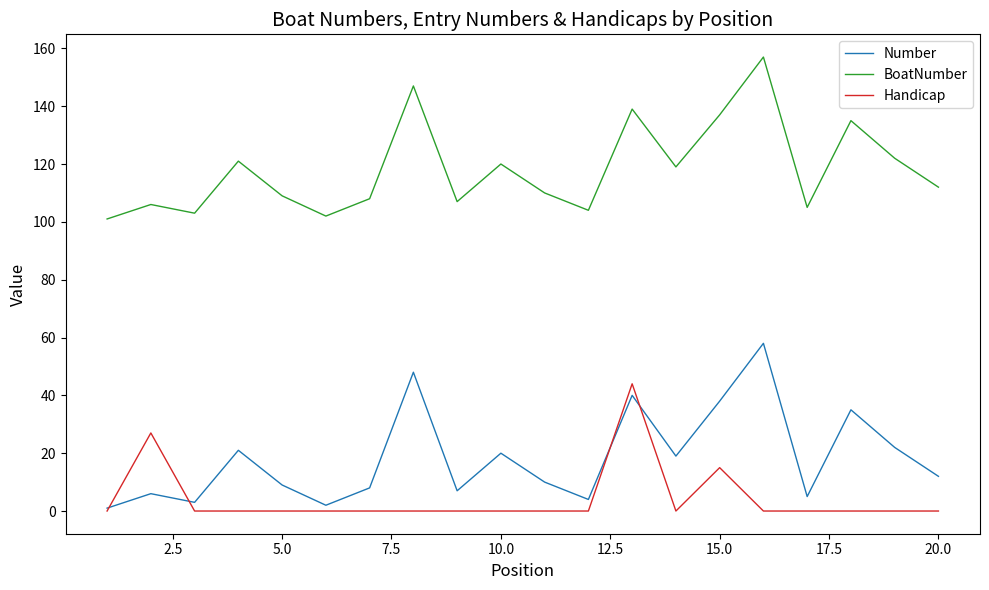

In BoatNumber, how many points are lower than both neighbors (excluding endpoints)?

6